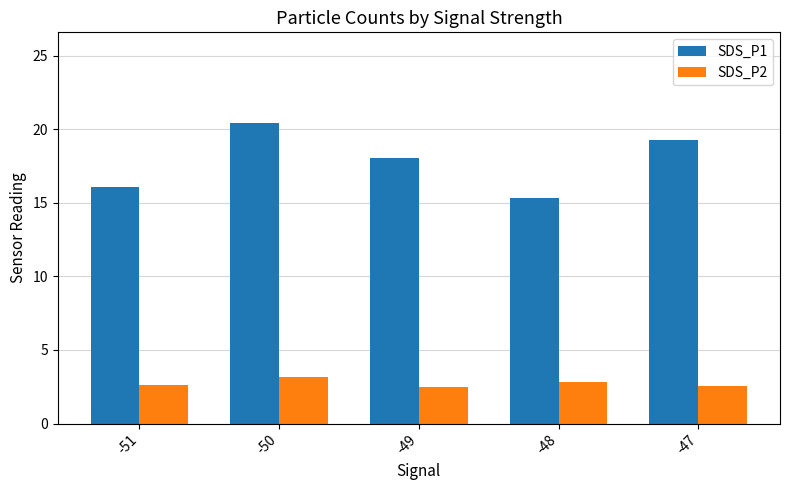

How many data points in SDS_P1 are less than 18?

2